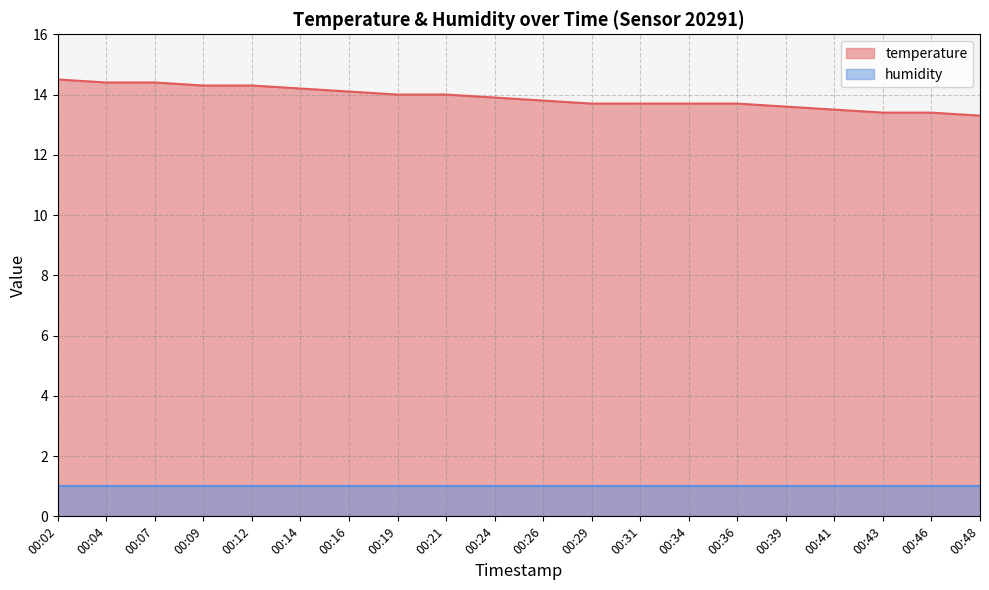

What is the difference between the maximum and minimum values?

1.2